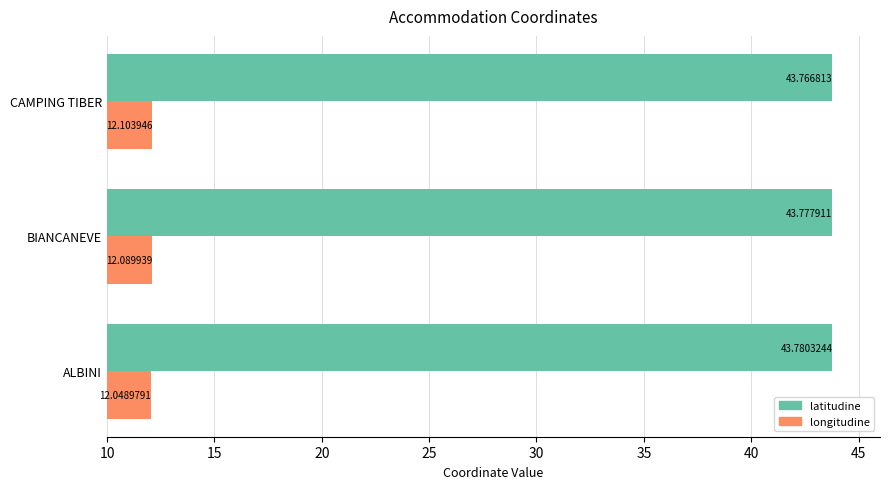

Count the number of data series in this chart.

2